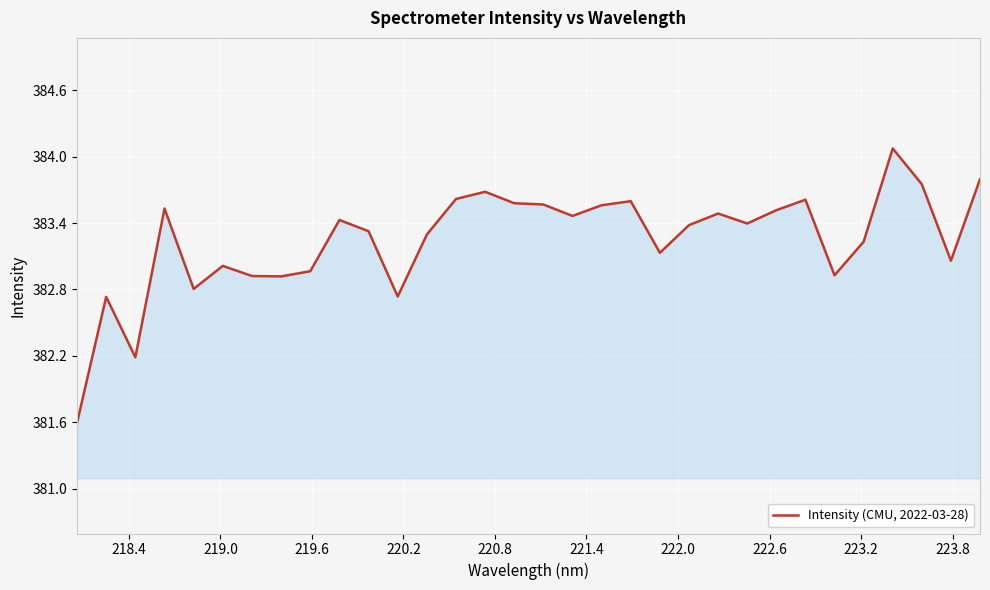

What is the minimum value shown in the chart?

381.6